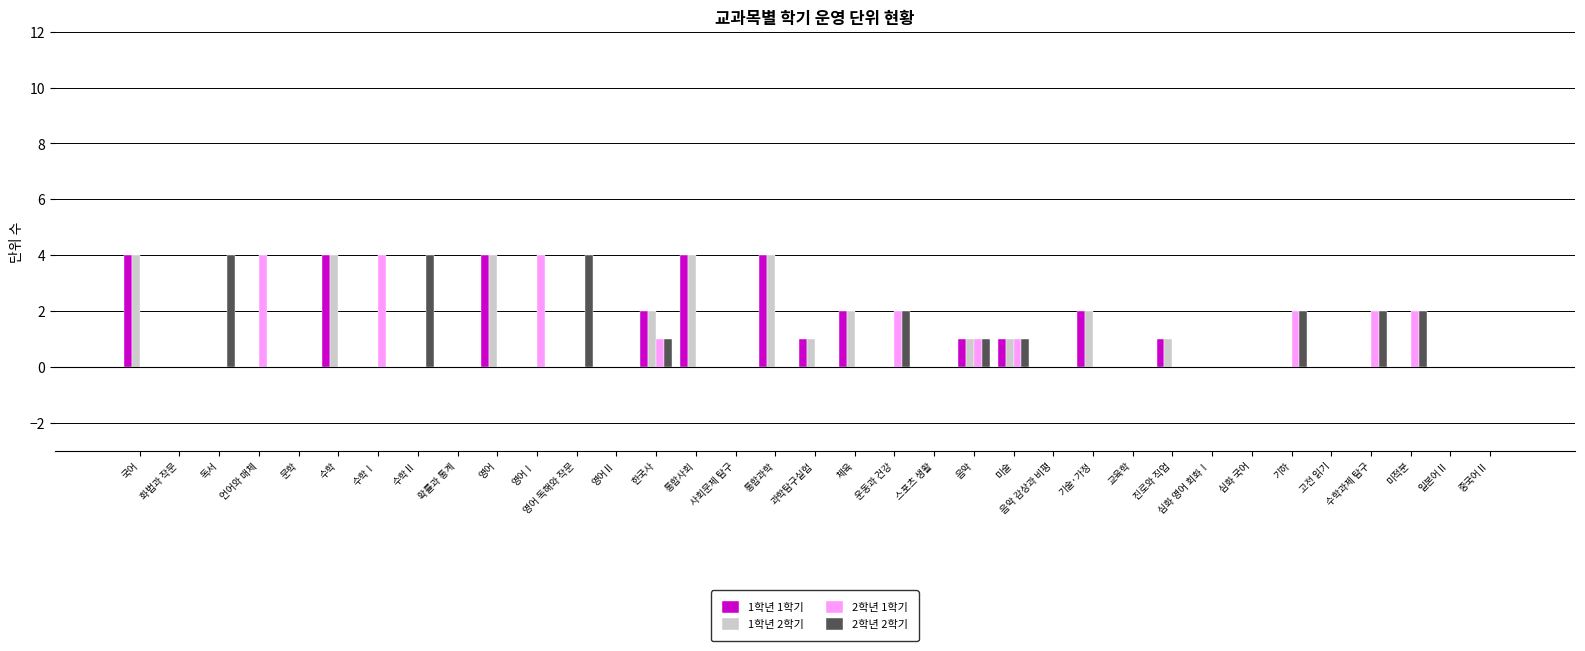

Reading left to right, transcribe all the data shown in this chart.

1학년 1학기: 4	0	0	0	0	4	0	0	0	4	0	0	0	2	4	0	4	1	2	0	0	1	1	0	2	0	1	0	0	0	0	0	0	0	0
1학년 2학기: 4	0	0	0	0	4	0	0	0	4	0	0	0	2	4	0	4	1	2	0	0	1	1	0	2	0	1	0	0	0	0	0	0	0	0
2학년 1학기: 0	0	0	4	0	0	4	0	0	0	4	0	0	1	0	0	0	0	0	2	0	1	1	0	0	0	0	0	0	2	0	2	2	0	0
2학년 2학기: 0	0	4	0	0	0	0	4	0	0	0	4	0	1	0	0	0	0	0	2	0	1	1	0	0	0	0	0	0	2	0	2	2	0	0